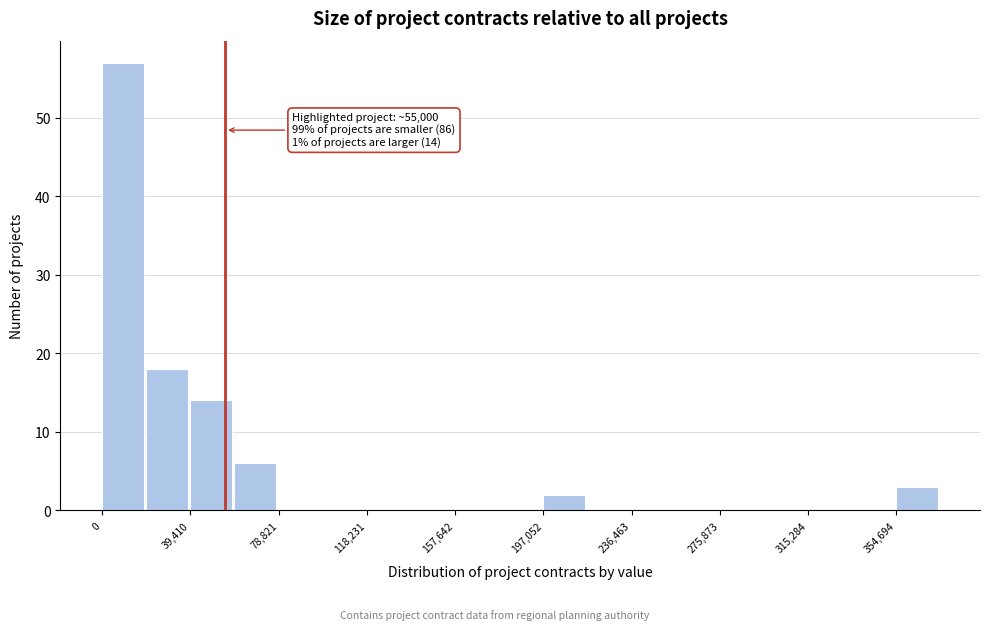

Read against the x-axis, roughly where is the centre of the tallest bar?

10000